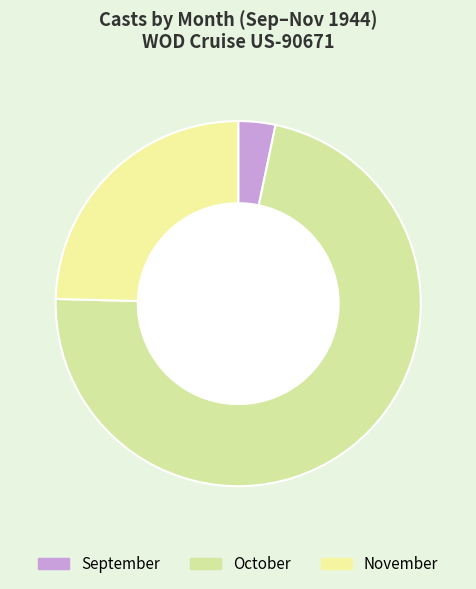

How many slices are in this pie chart?

3